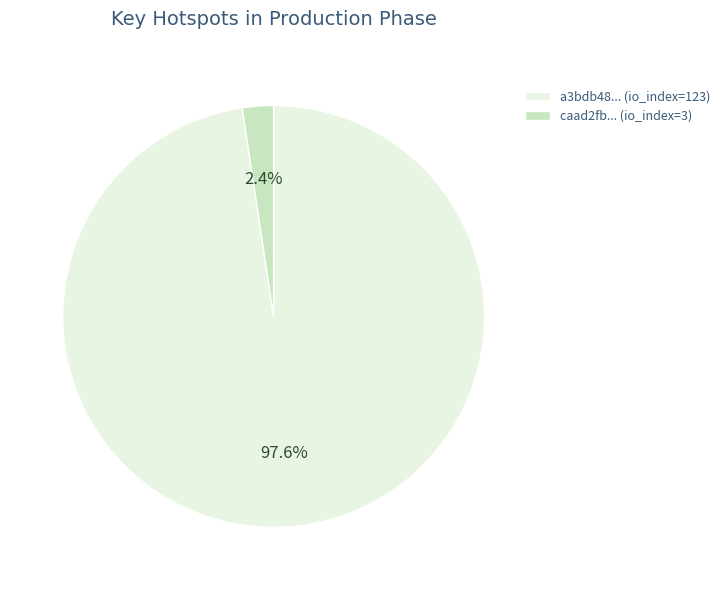

How many segments does this pie chart have?

2